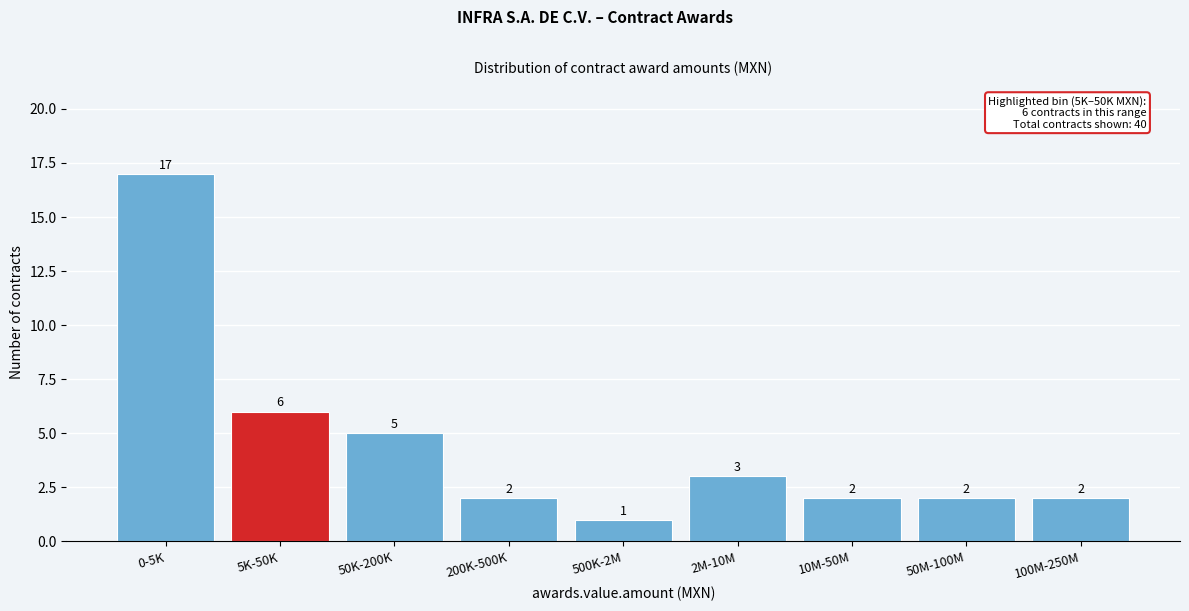

Reading right to left, what are all the values shown in this chart?

100M-250M=2	50M-100M=2	10M-50M=2	2M-10M=3	500K-2M=1	200K-500K=2	50K-200K=5	5K-50K=6	0-5K=17